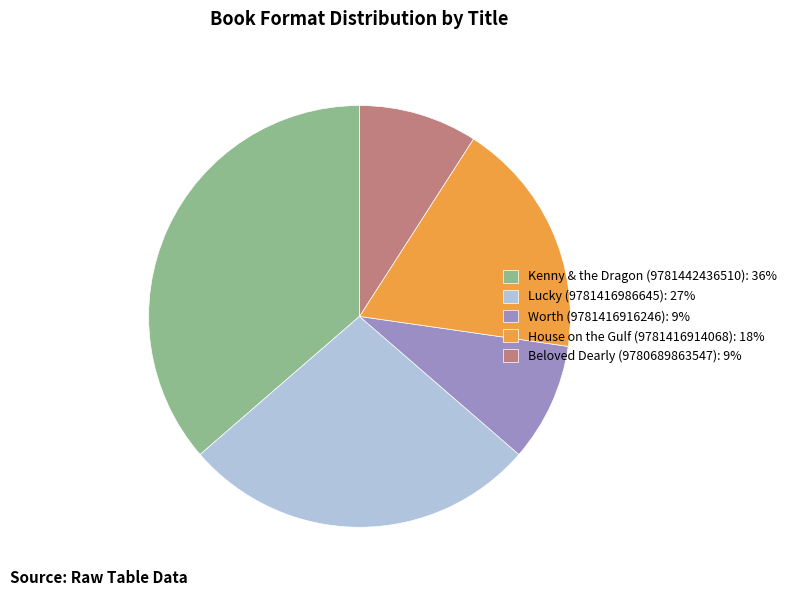

The Lucky (9781416986645): 27% slice represents 27% of the pie. True or false?

True